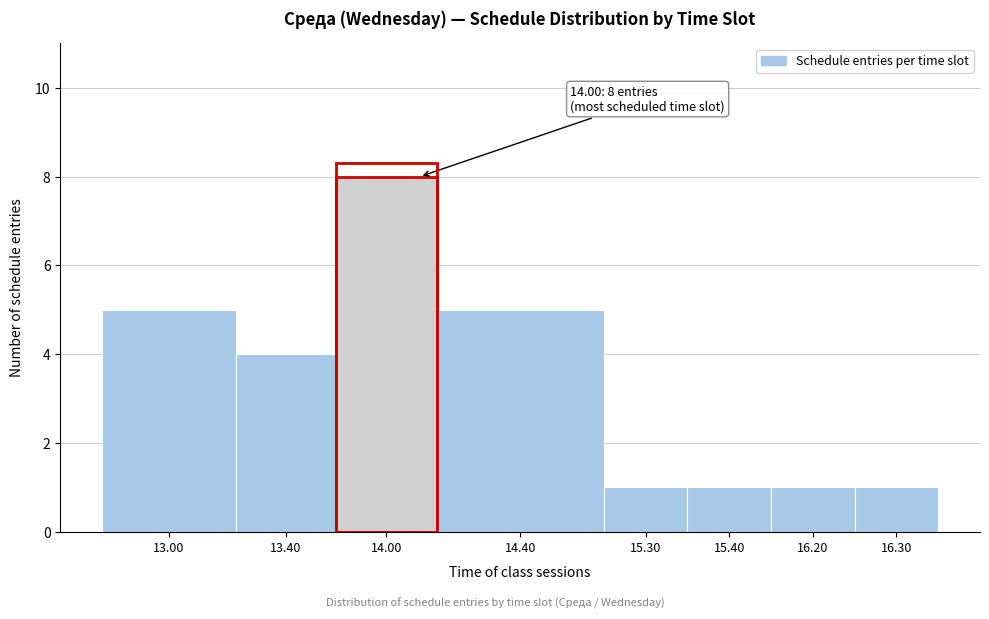

Reading left to right, what are all the values shown in this chart?

13.00=5	13.40=4	14.00=8	14.40=5	15.30=1	15.40=1	16.20=1	16.30=1